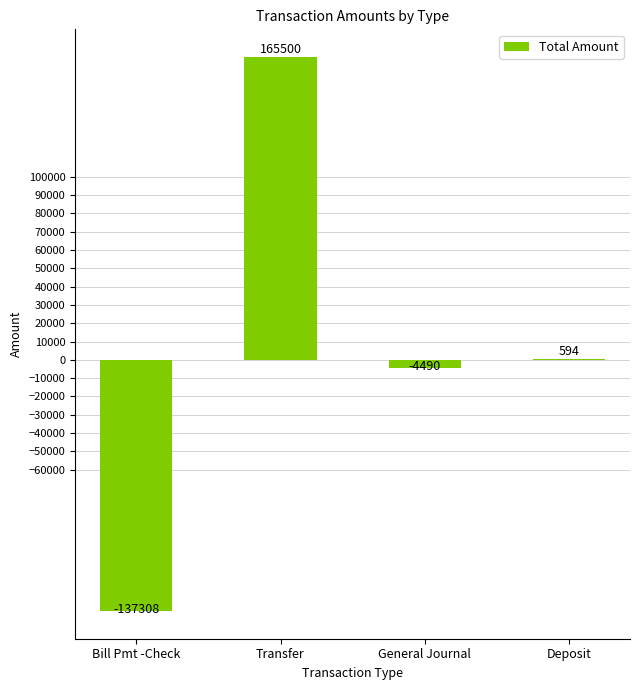

What is the maximum value shown in the chart?

165500.0